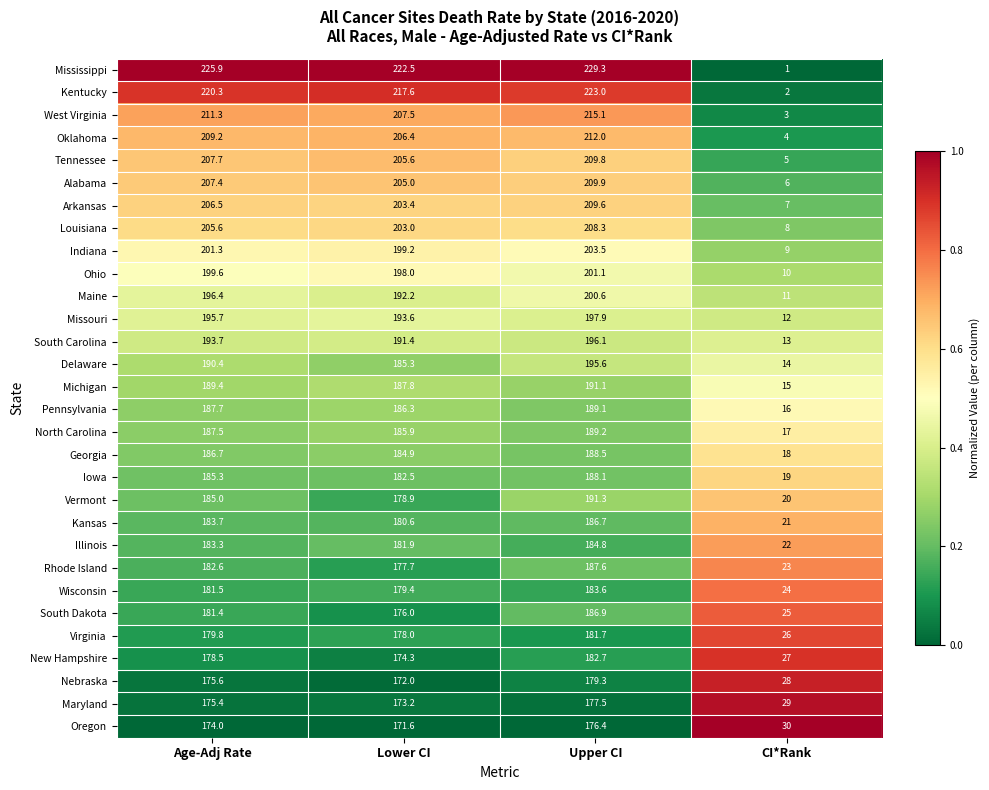

Count the number of data series in this chart.

30